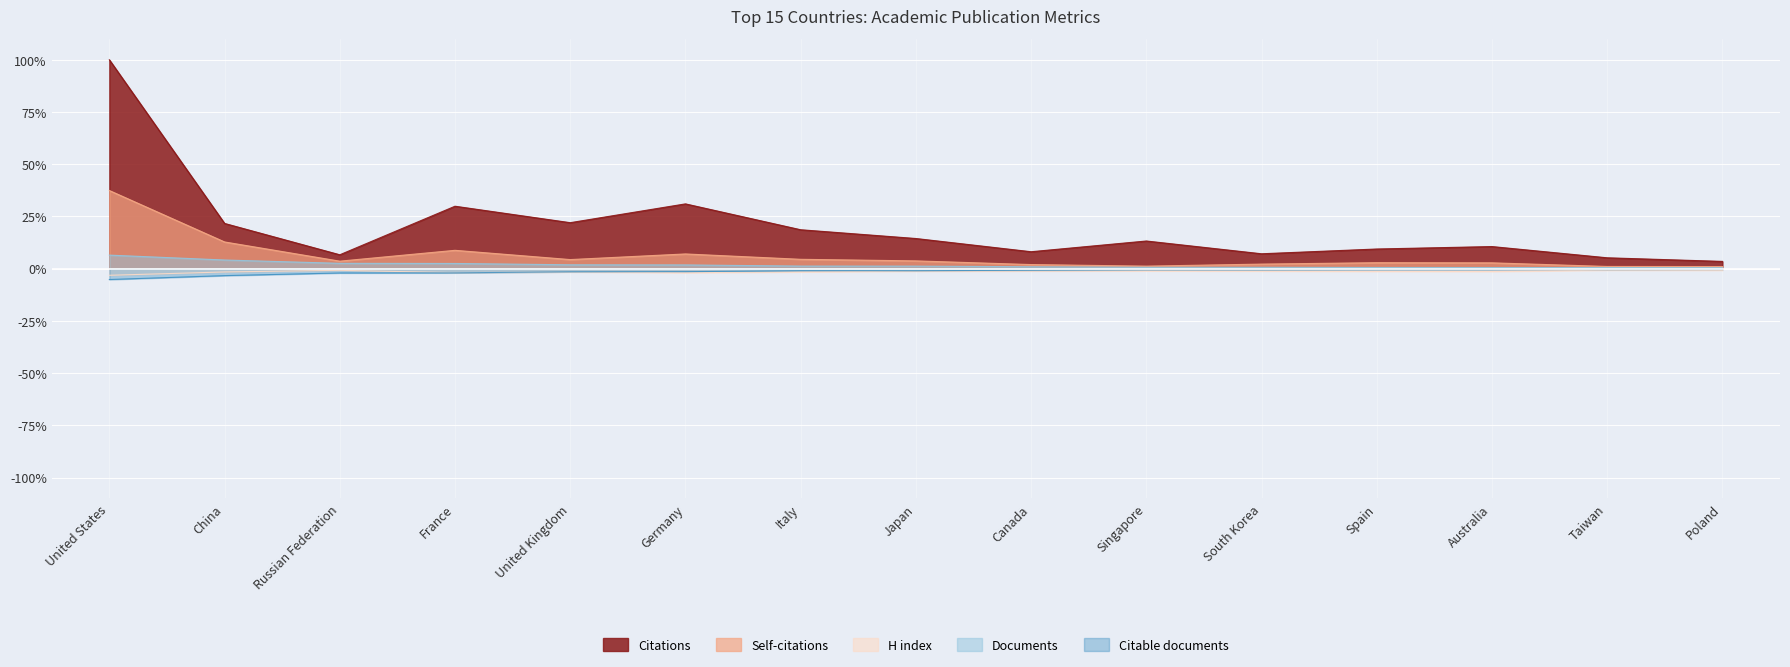

What is the label of the 13th point from the left?

Australia